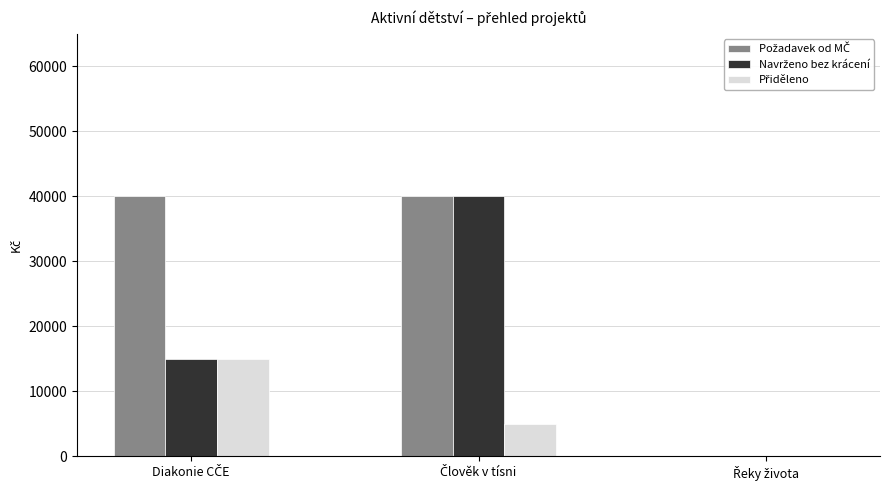

How many distinct data groups are displayed?

3